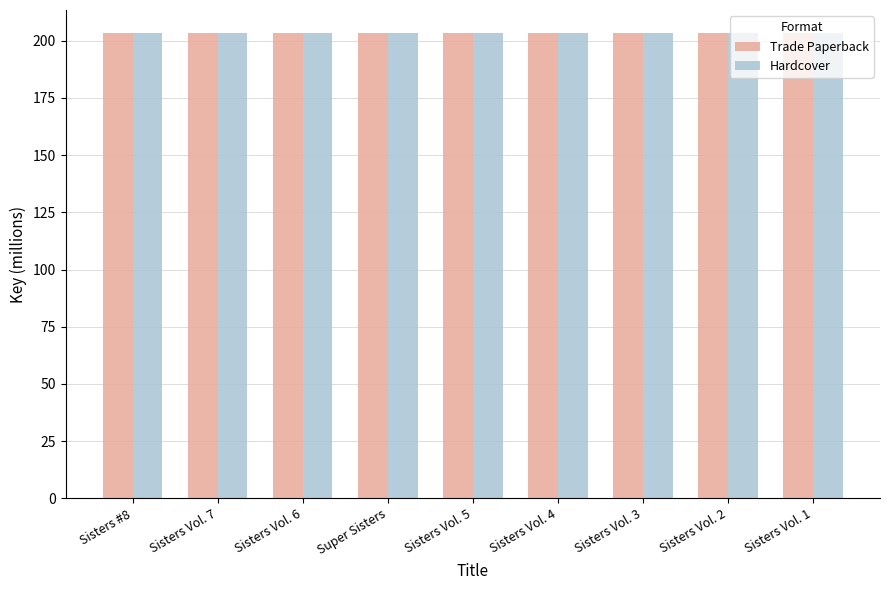

The value of Trade Paperback at Sisters Vol. 1 is 325.6. True or false?

False